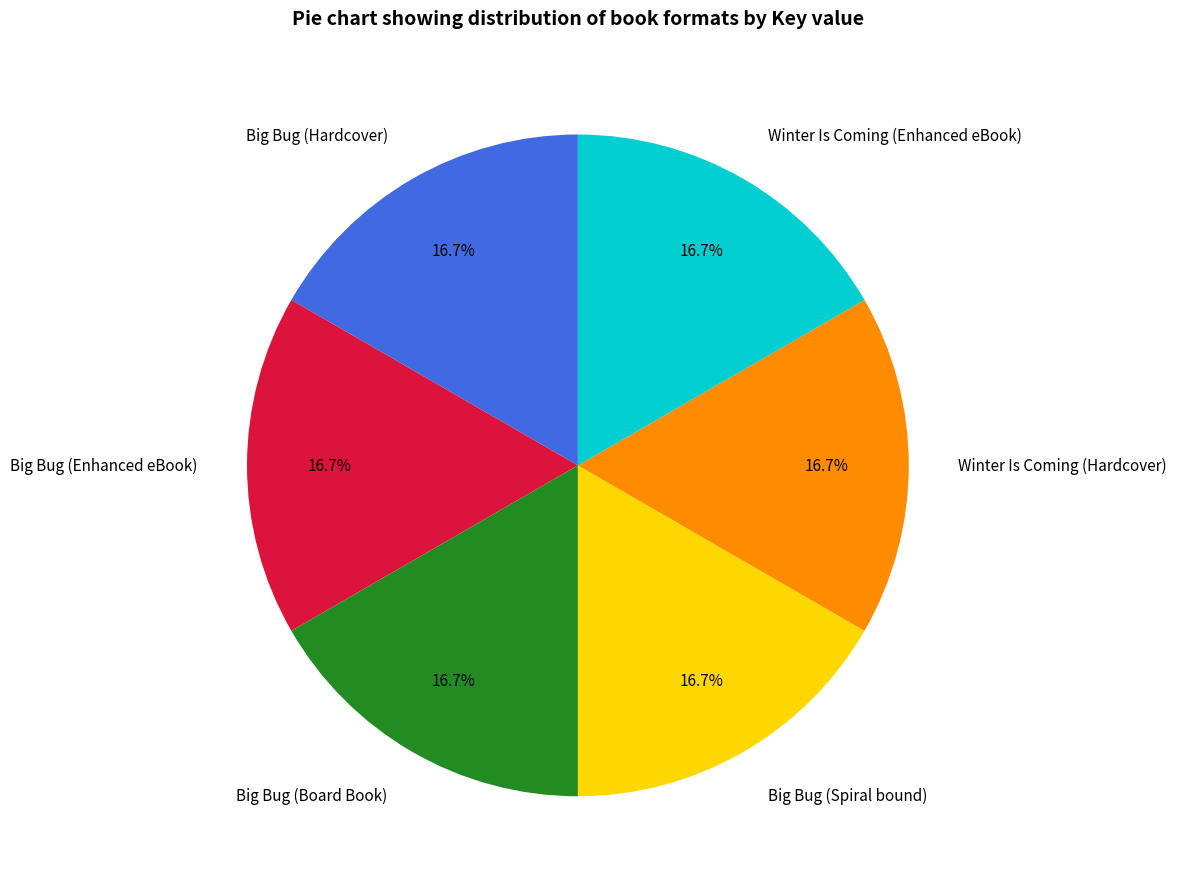

What percentage is NOT represented by Big Bug (Board Book)?

83.3%